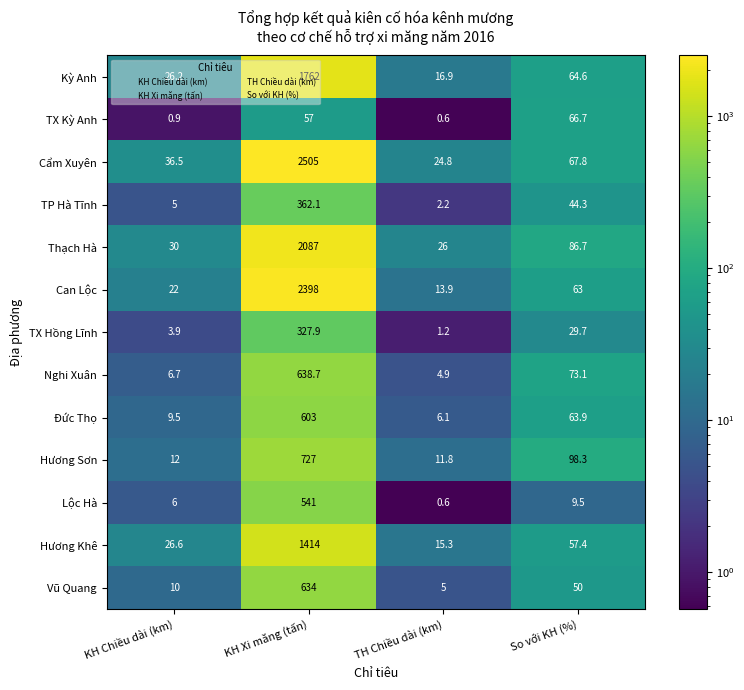

Which series has the widest spread of values?

Cẩm Xuyên